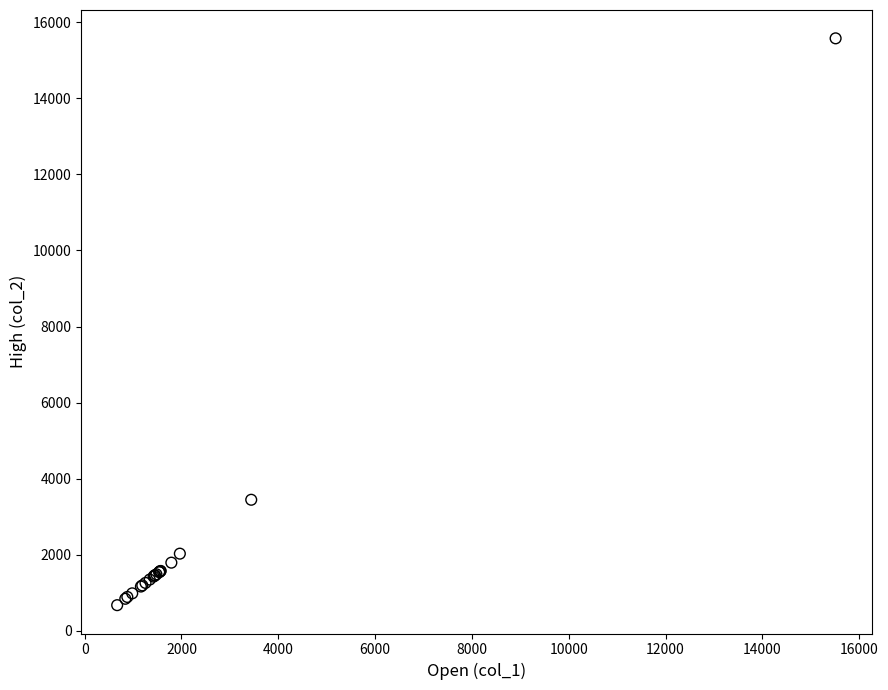

What Y value in the scatter plot is closest to 8126?

3444.8